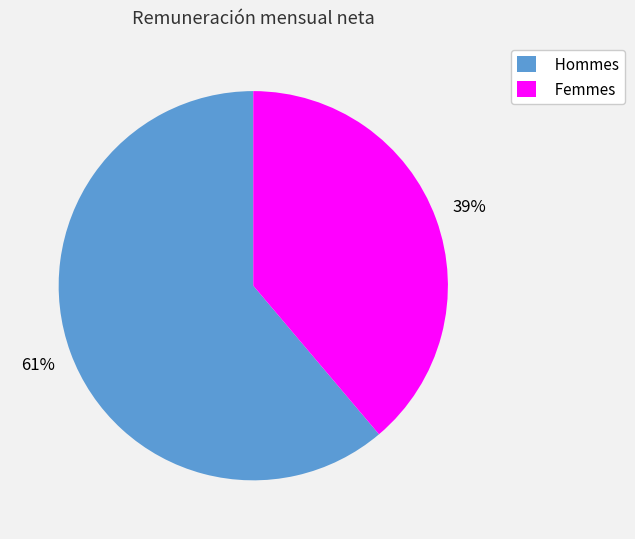

To the nearest percent, what percentage of the pie is Femmes?

39%